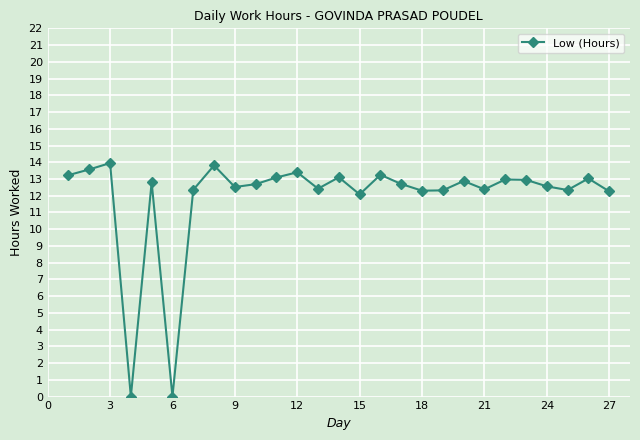

What is the difference between the second highest and minimum values?

13.8